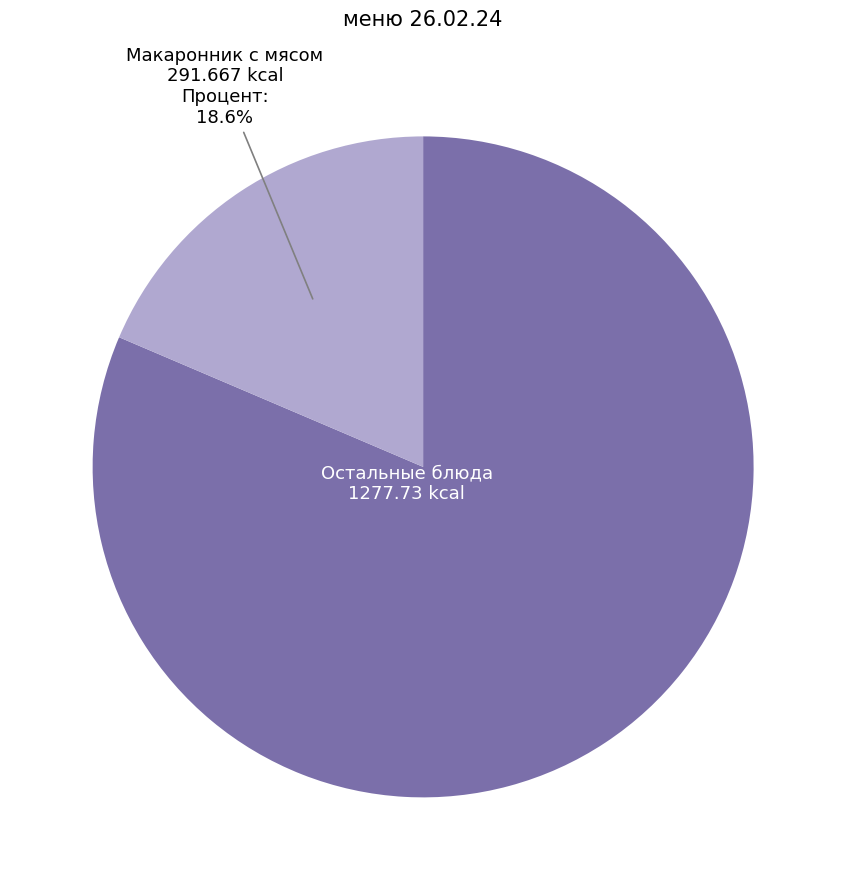

Which category accounts for the majority?

Остальные блюда